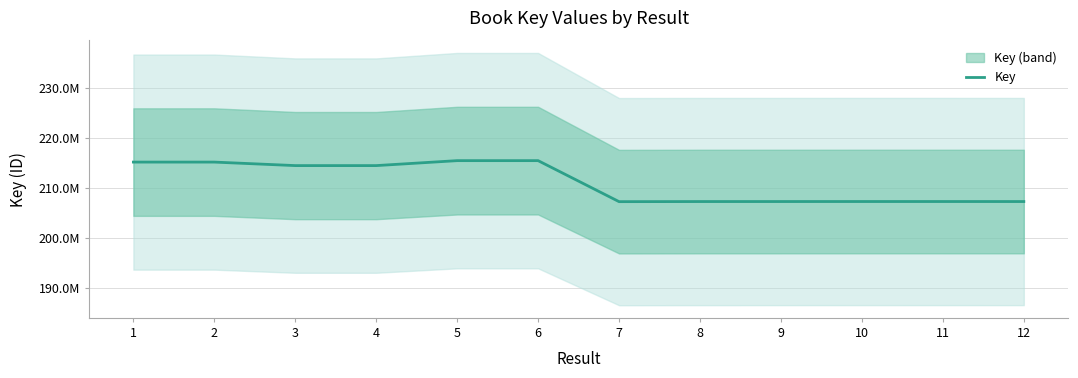

Which has a higher value, 5 or 10?

5